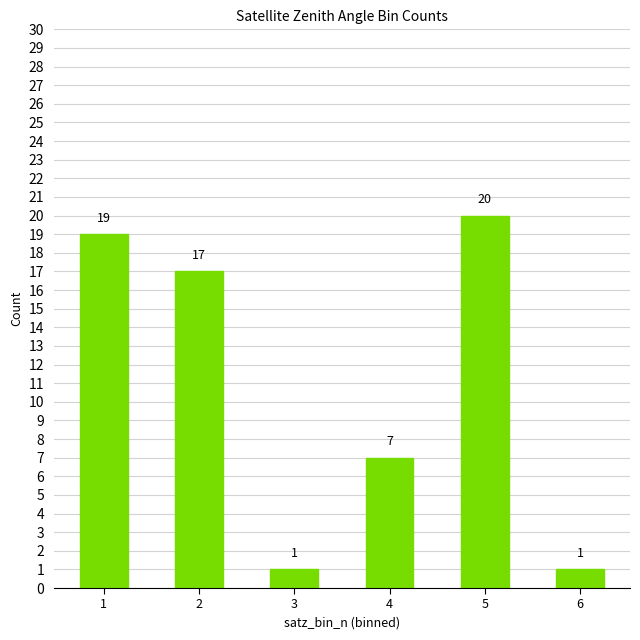

The value at 3 is 1. True or false?

True